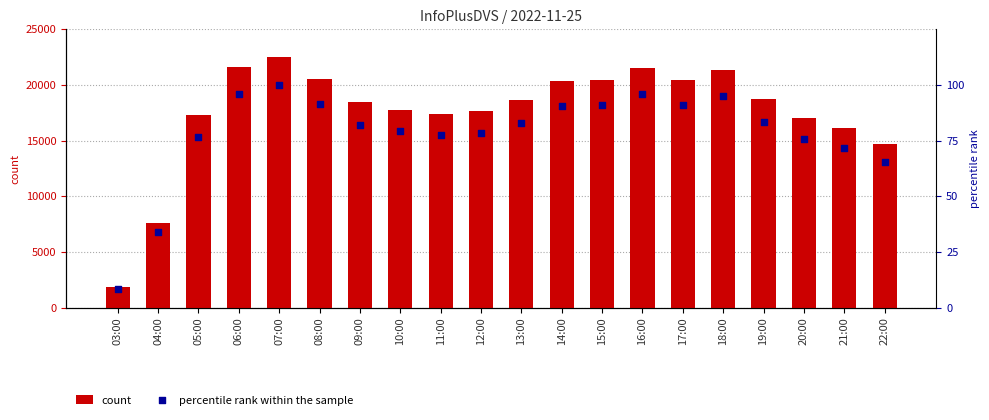

Which series contains the highest Y value?

count